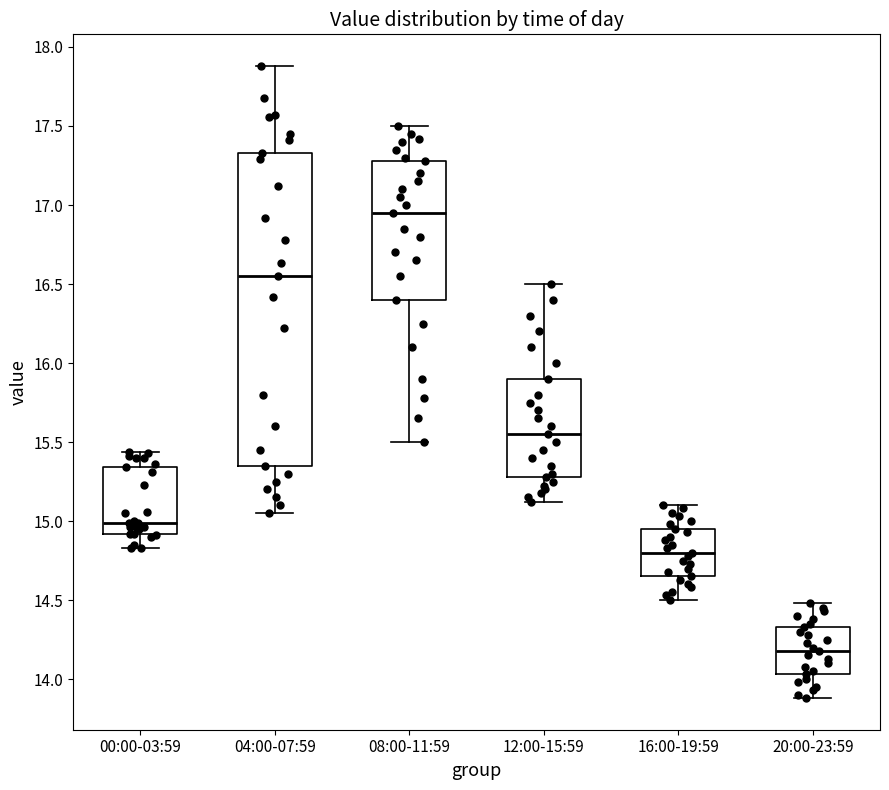

Where does the median line of the box for 08:00-11:59 sit on the y-axis? The values are not printed on the chart, so give them approximately, as read against the axis.

16.95